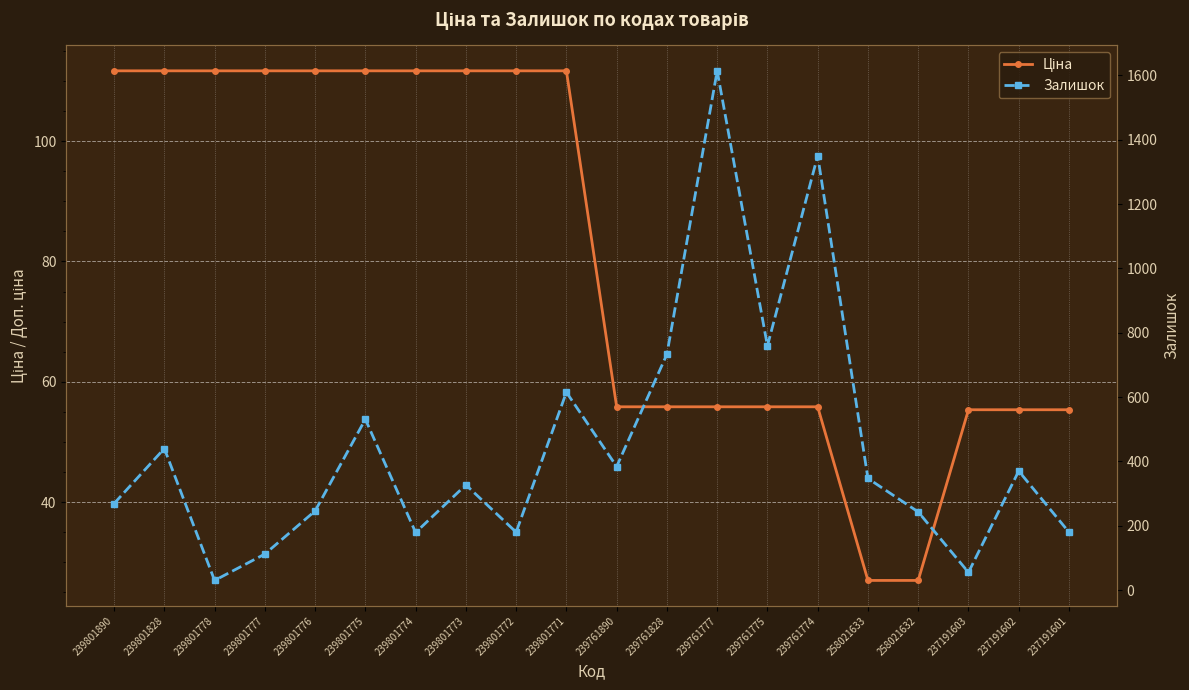

What are all the series names shown in the legend?

Ціна, Залишок